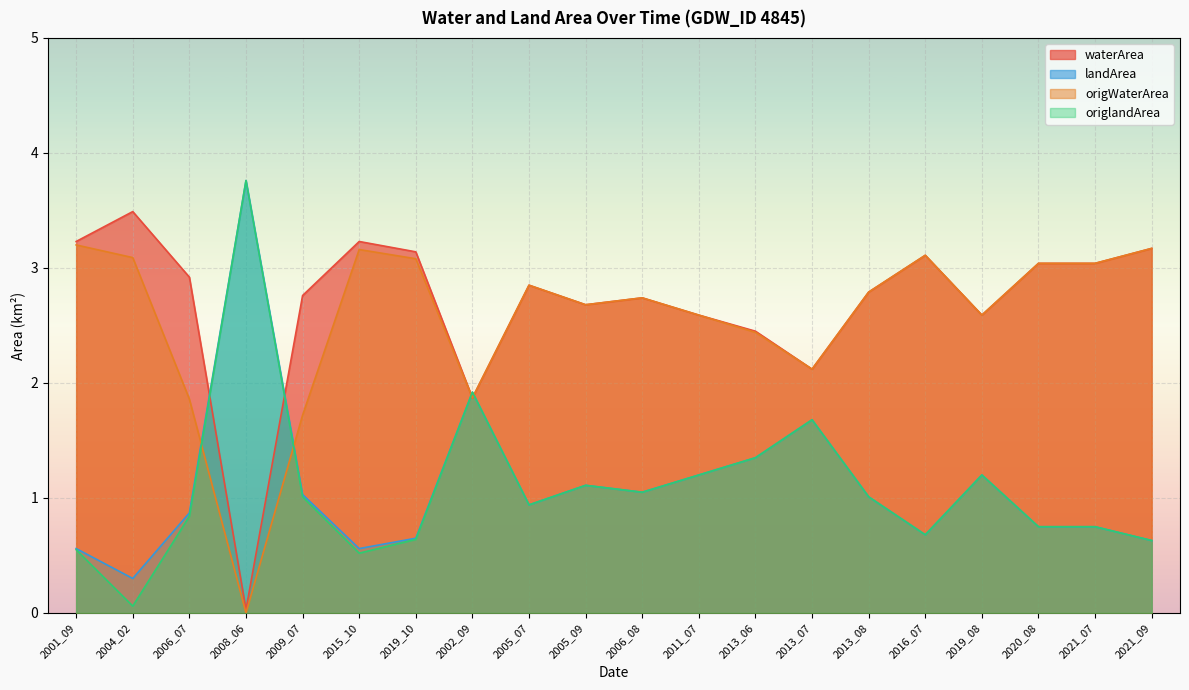

Rank the series by their maximum value, from lowest to highest.

origWaterArea, waterArea, landArea, origlandArea